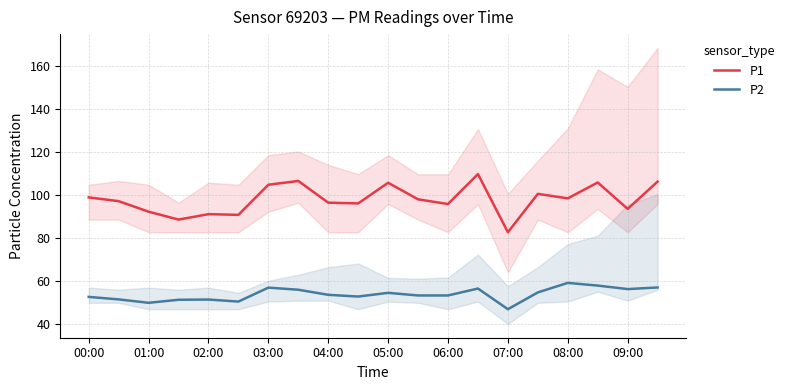

How many distinct data groups are displayed?

2